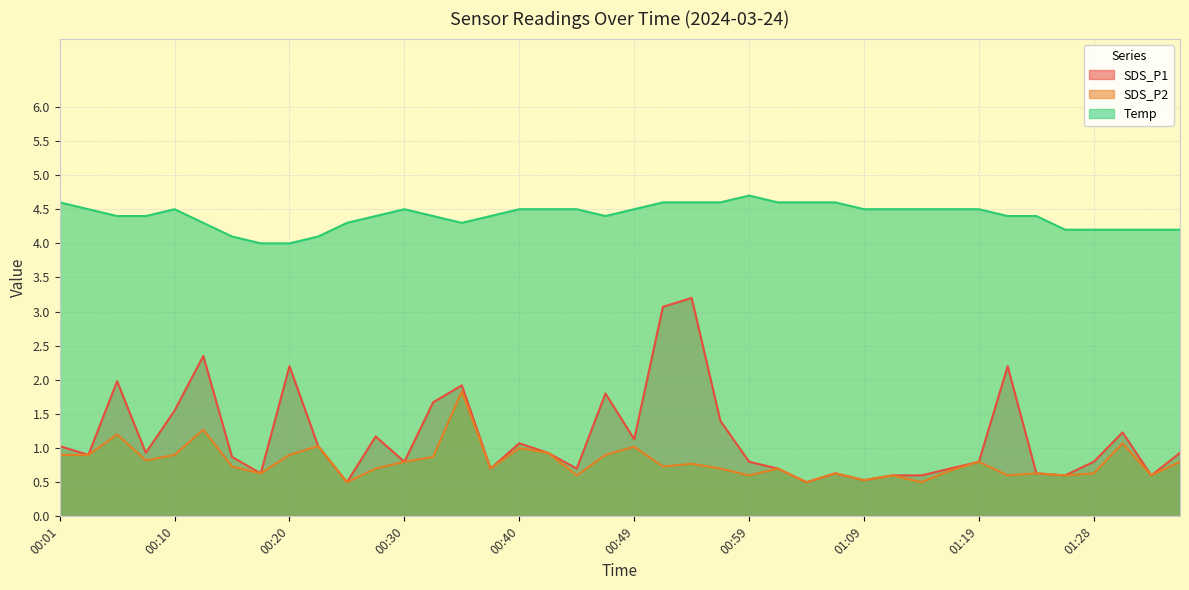

What are all the series names shown in the legend?

SDS_P1, SDS_P2, Temp